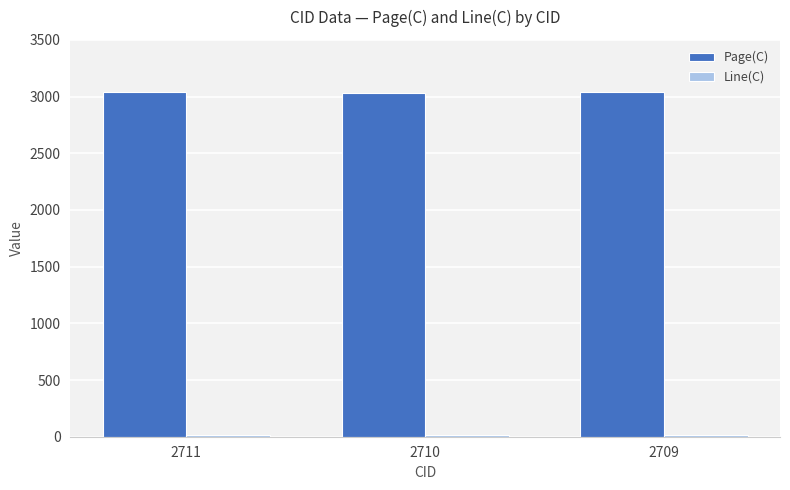

What is the sum of all Page(C) values?

9114